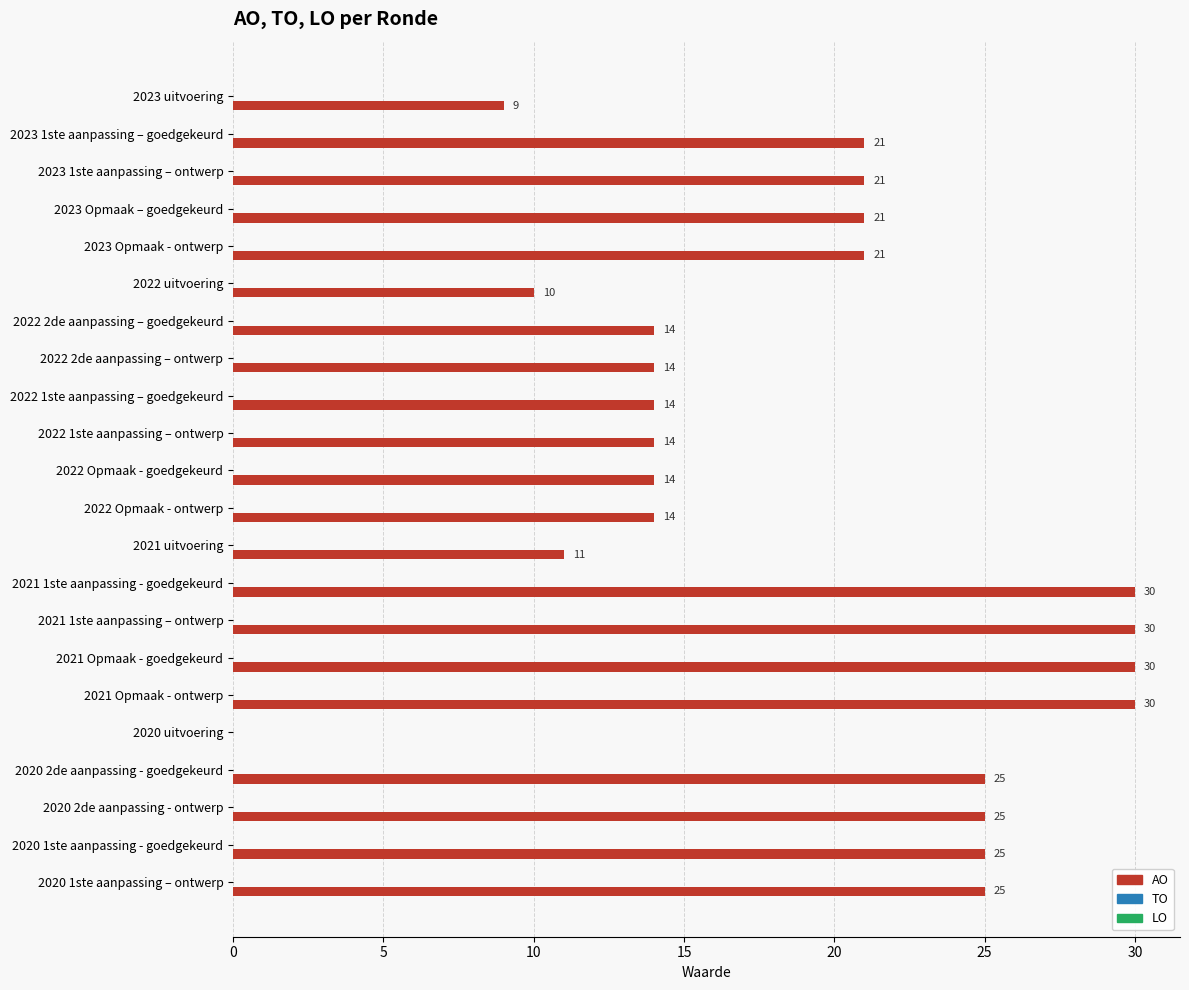

The chart shows a value of 50 at 2021 1ste aanpassing – ontwerp. True or false?

False